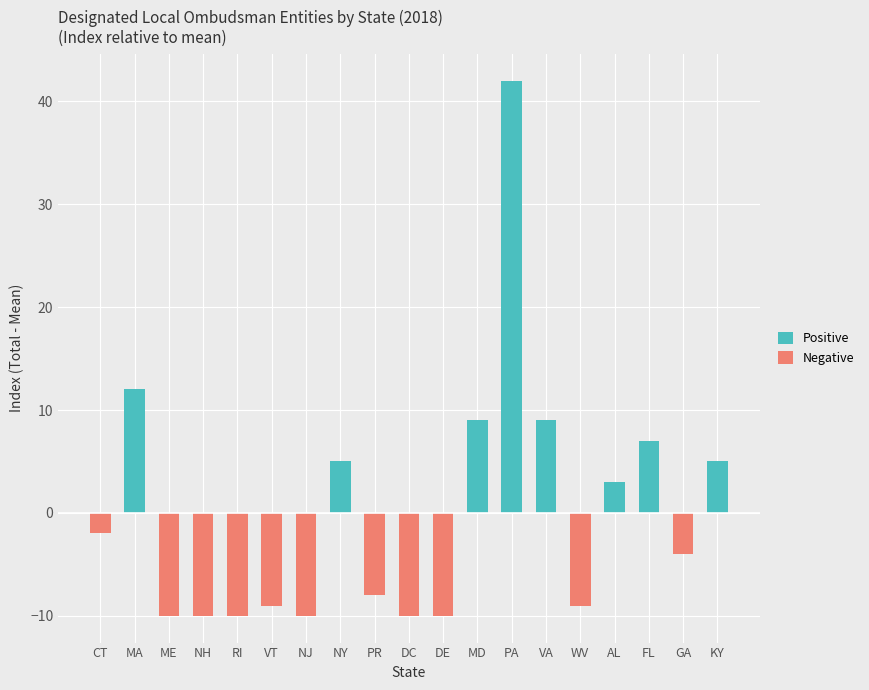

Rank the series at AL from highest to lowest value.

Positive, Negative